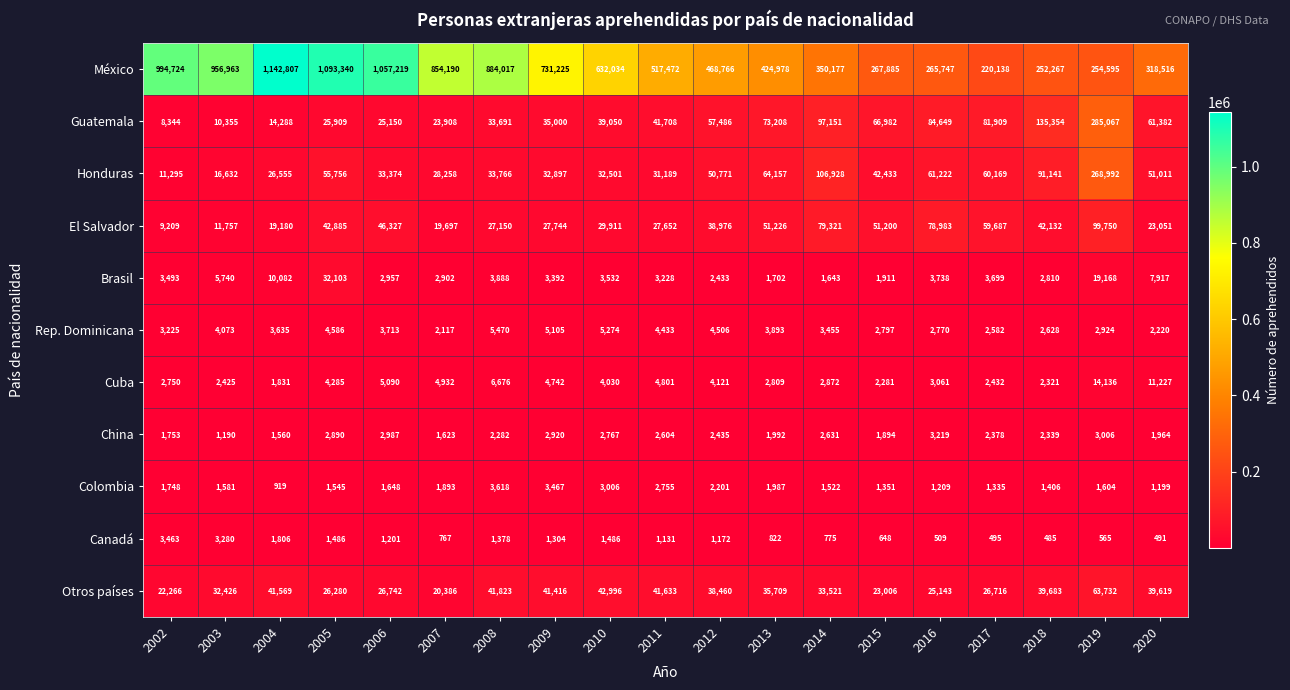

Rank the series by their maximum value, from lowest to highest.

China, Canadá, Colombia, Rep. Dominicana, Cuba, Brasil, Otros países, El Salvador, Honduras, Guatemala, México